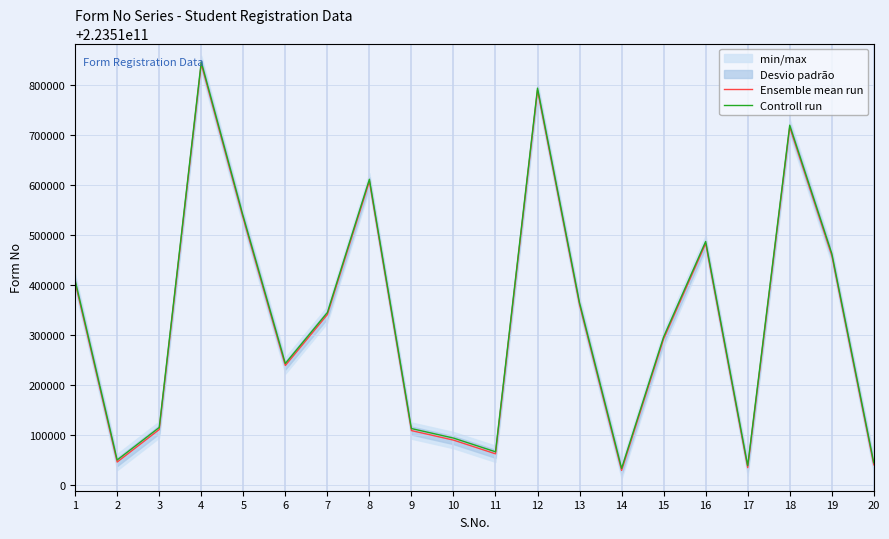

Which category has the highest value in the Controll run series?

4